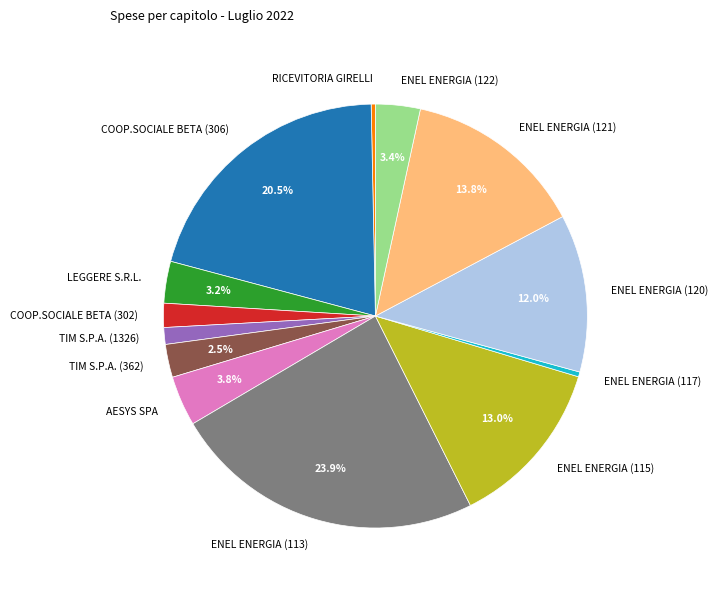

Which slice is the largest?

ENEL ENERGIA (113)